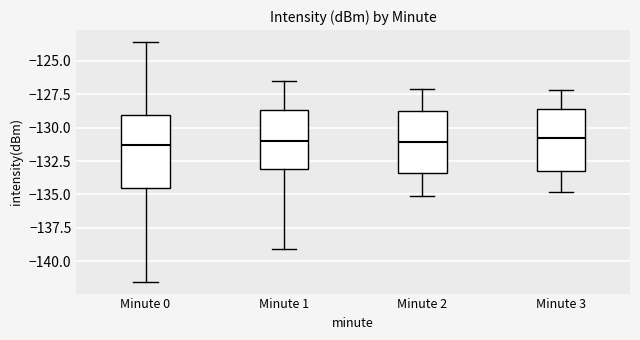

Reading left to right, read every box against the y-axis: the position of its median line, the range the box covers, and the ends of its whiskers. The values are not printed on the chart, so give them approximately, as read against the axis.

Minute 0: median -131.5, box -134.5 to -129.0, whiskers -141.5 to -123.5
Minute 1: median -131.0, box -133.0 to -128.5, whiskers -139.0 to -126.5
Minute 2: median -131.0, box -133.5 to -128.5, whiskers -135.0 to -127.0
Minute 3: median -130.5, box -133.5 to -128.5, whiskers -135.0 to -127.0